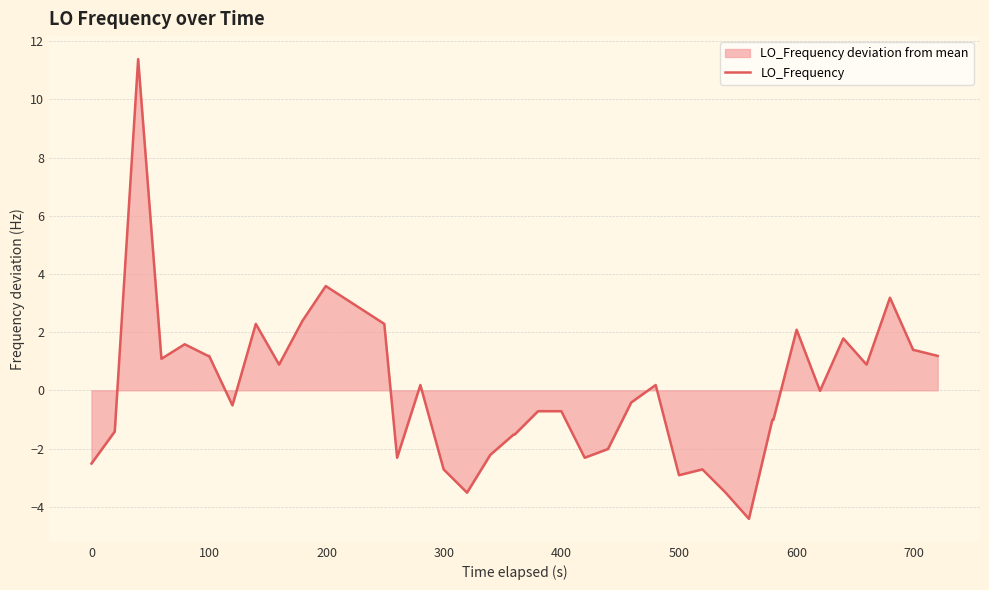

What is the maximum value shown in the chart?

11.4